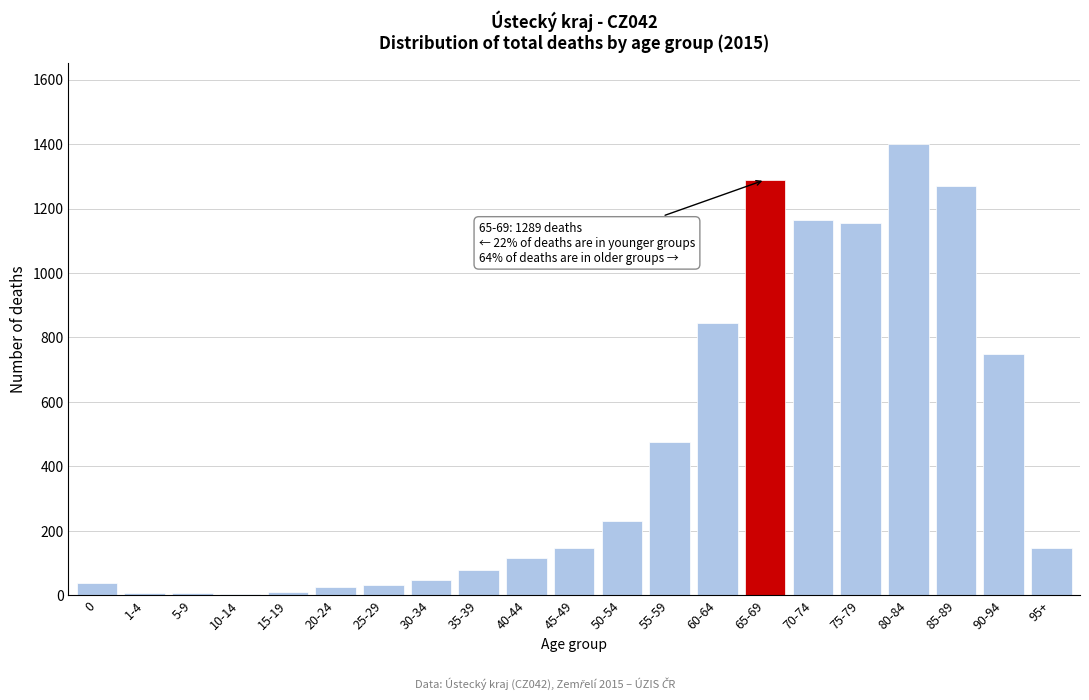

Is it true that the value at 85-89 is 1858?

False